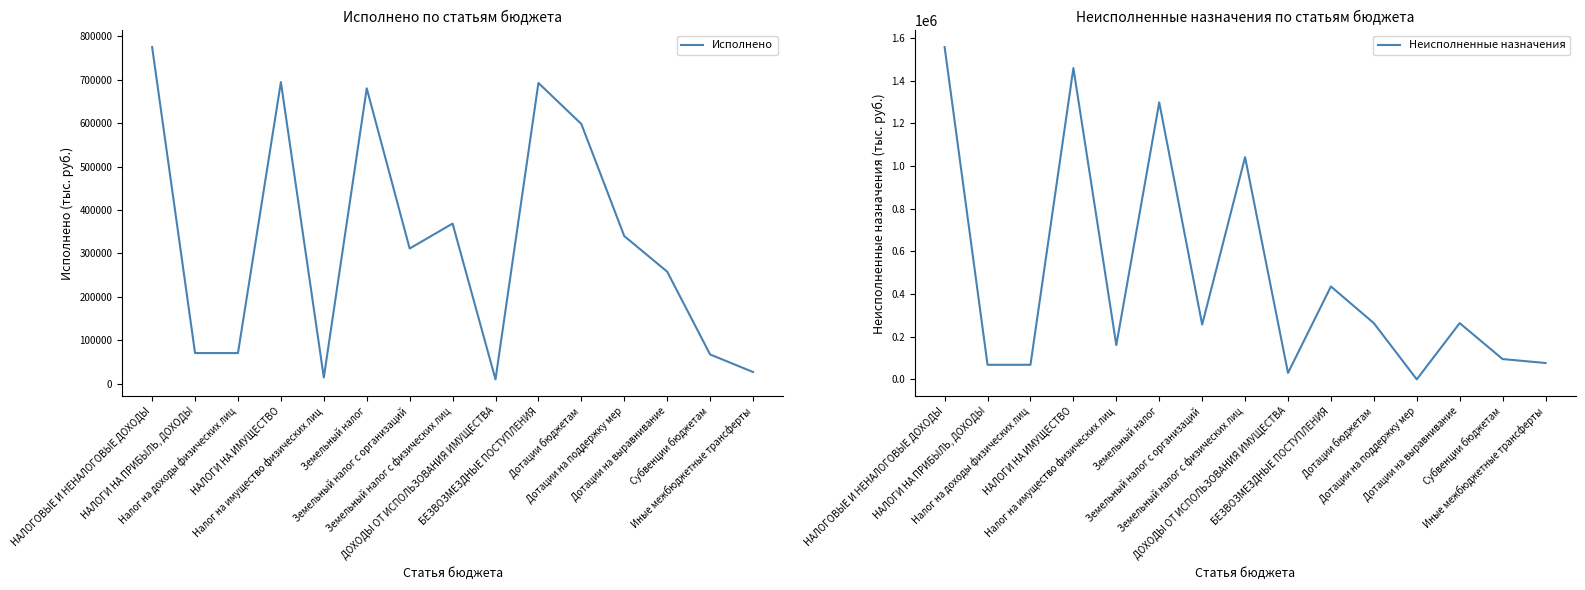

At which label is Неисполненные назначения closest to 779217?

Земельный налог с физических лиц